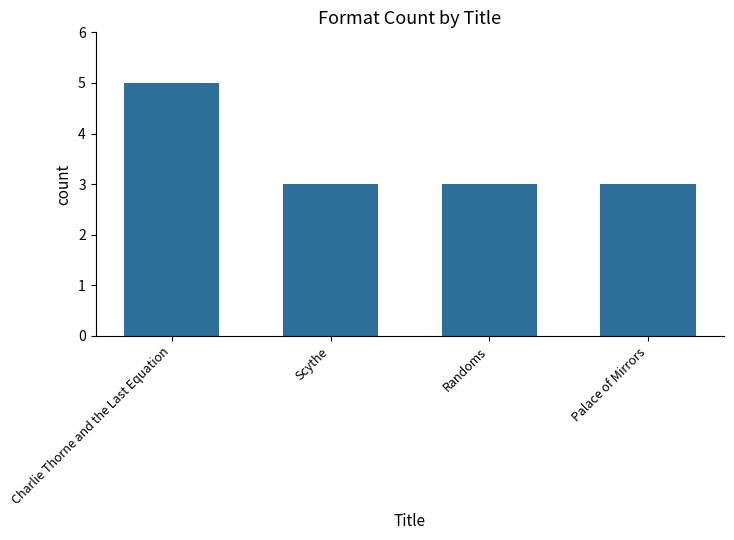

Reading right to left, list all the values displayed in this chart.

3	3	3	5